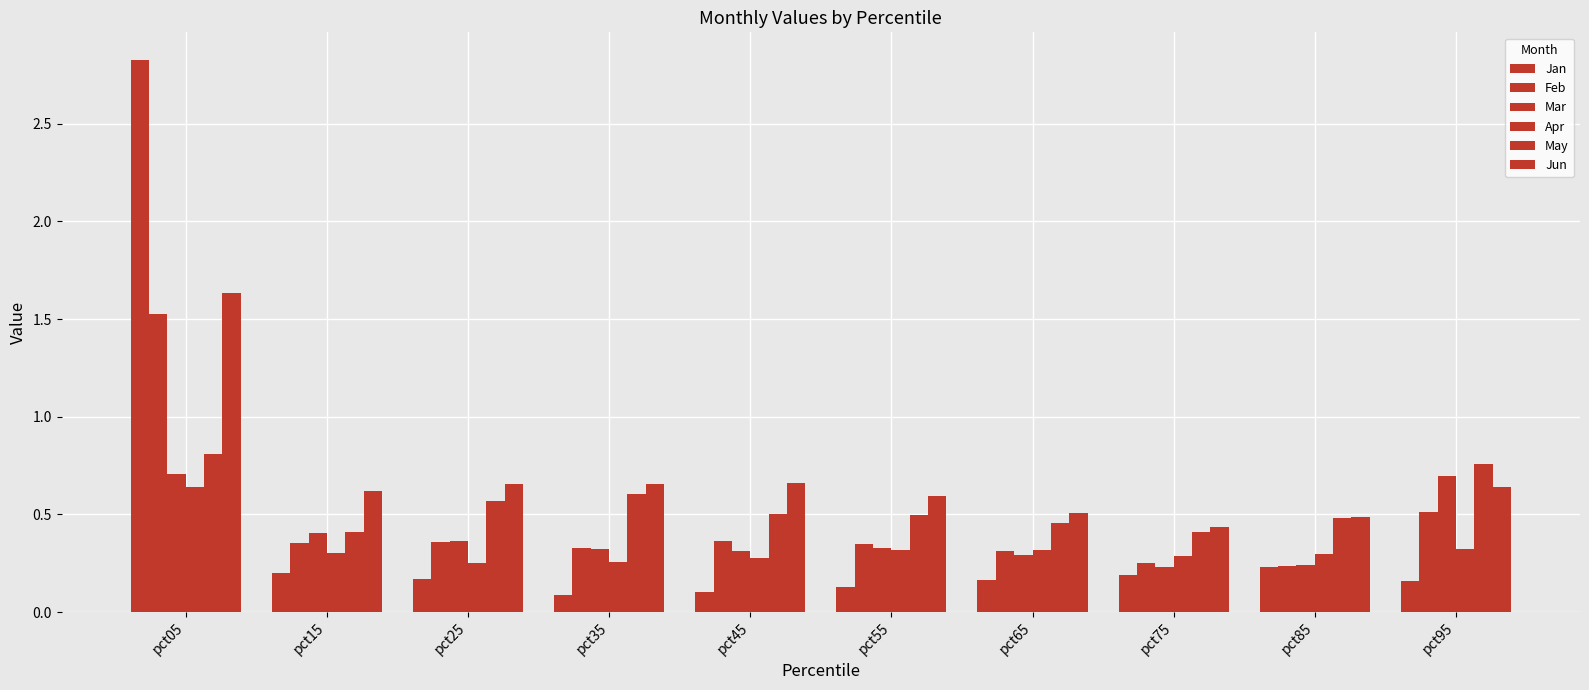

What is the average value of the Jan series?

0.4